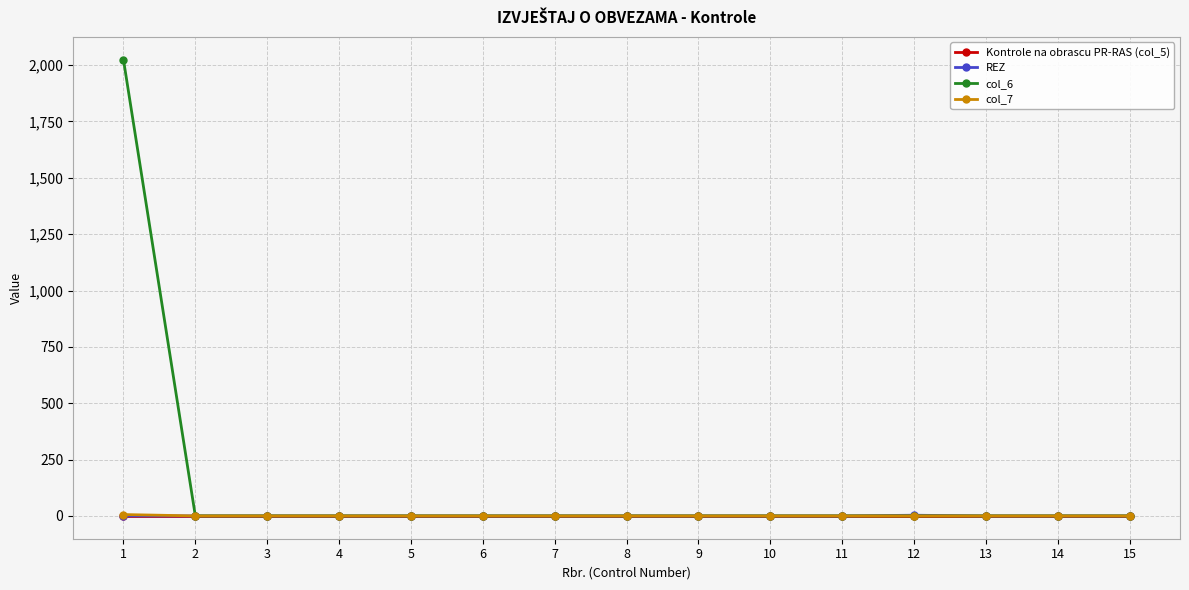

The col_6 series shows 0 at 15. True or false?

True